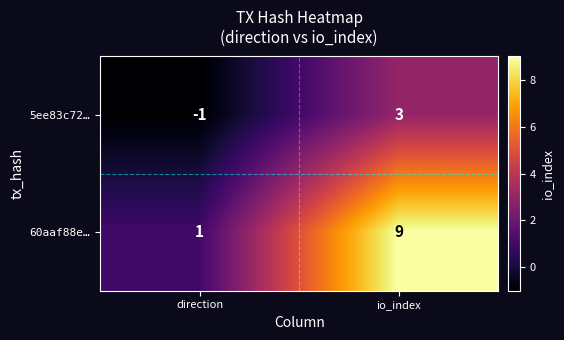

Which series changed the most between direction and io_index?

60aaf88e…